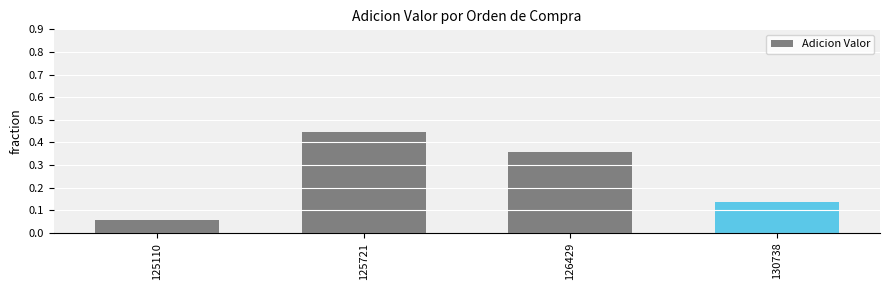

List the labels in order of value, largest first.

125721, 126429, 130738, 125110